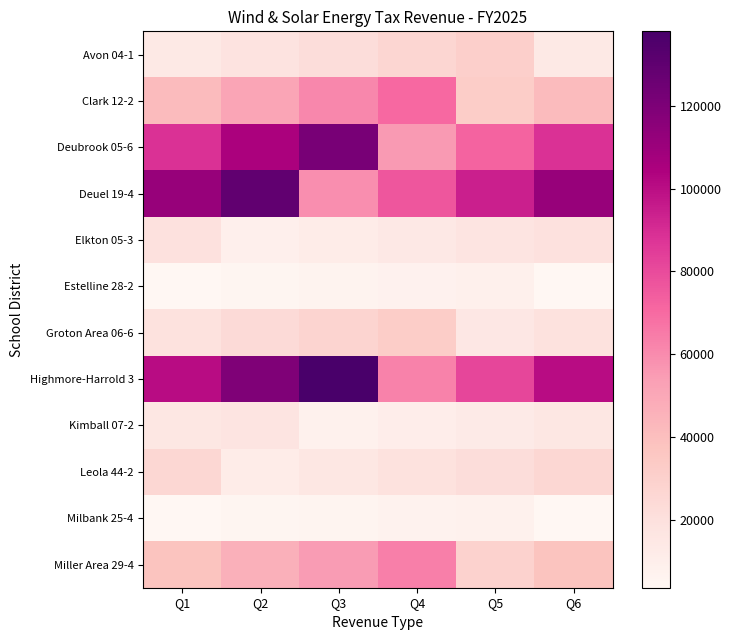

At which category is the sum across all series the highest?

Q2